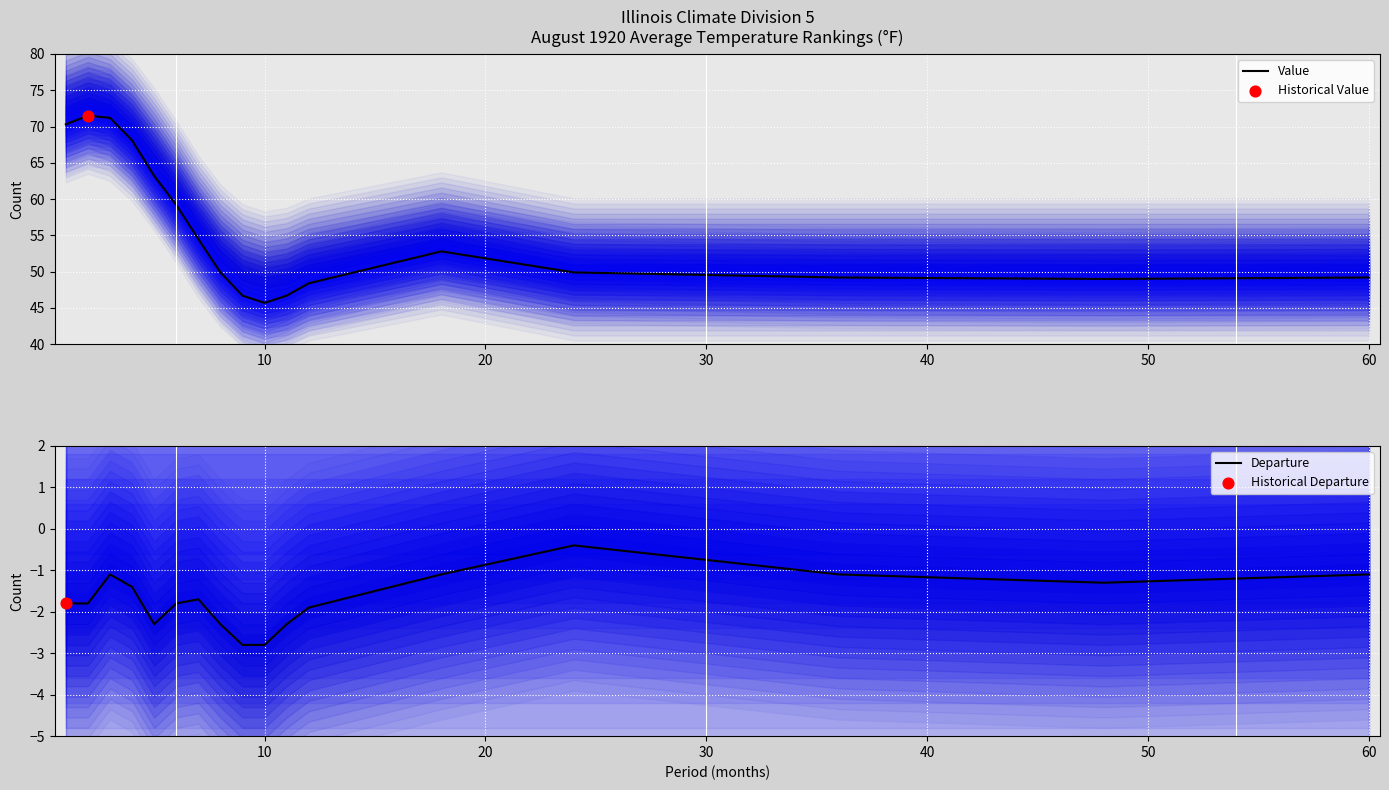

Which series contains the lowest Y value?

Departure